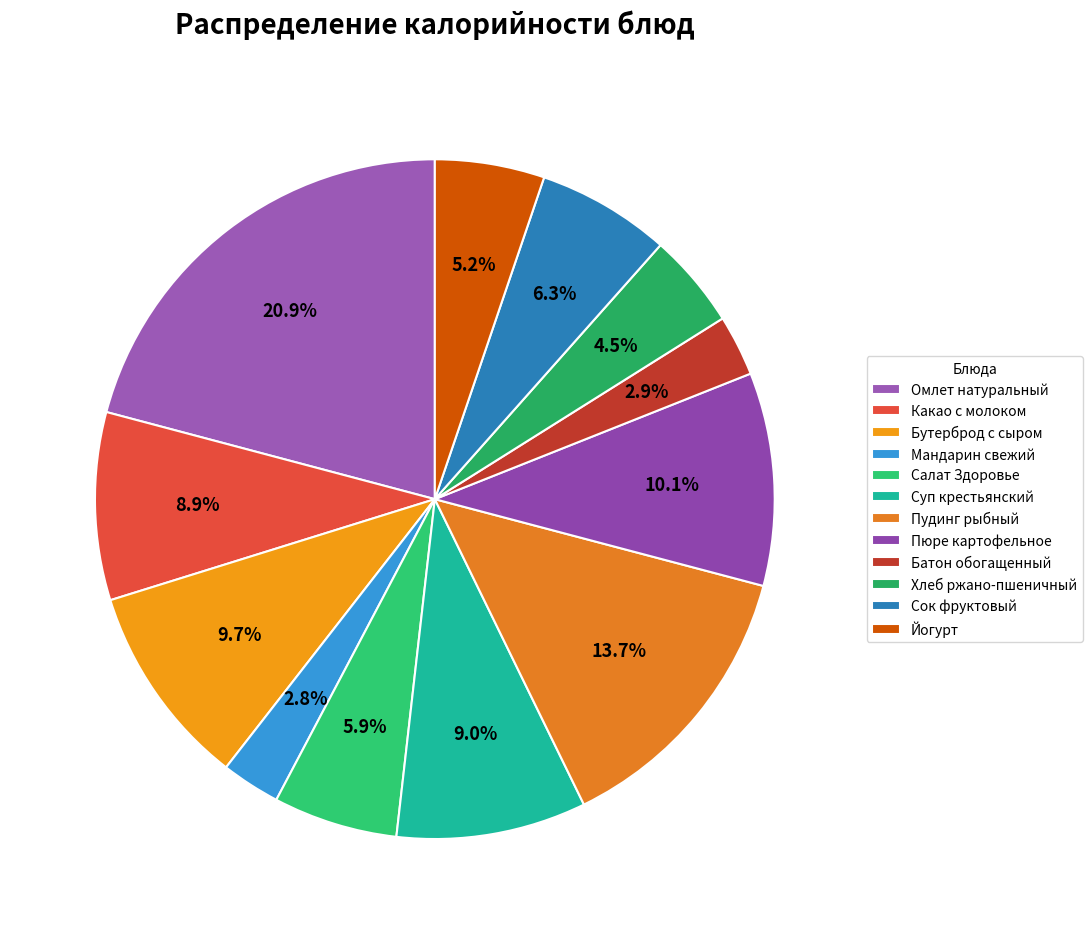

Which has a higher value, Суп крестьянский or Омлет натуральный?

Омлет натуральный